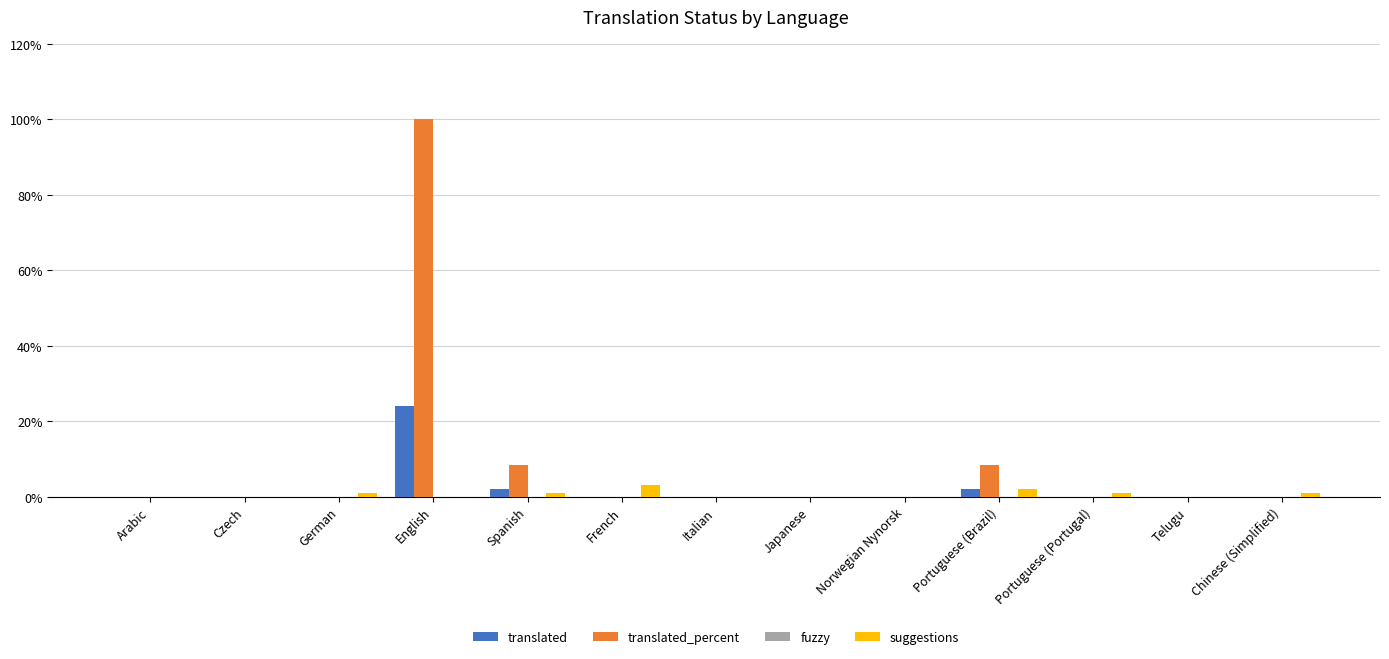

At which category is the sum across all series the highest?

English